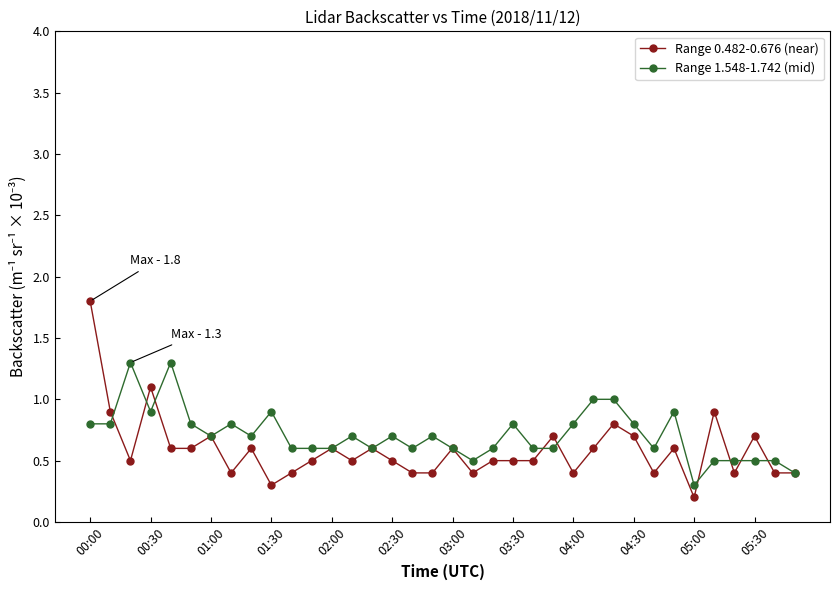

Which series has the largest total across all categories?

Range 1.548-1.742 (mid)